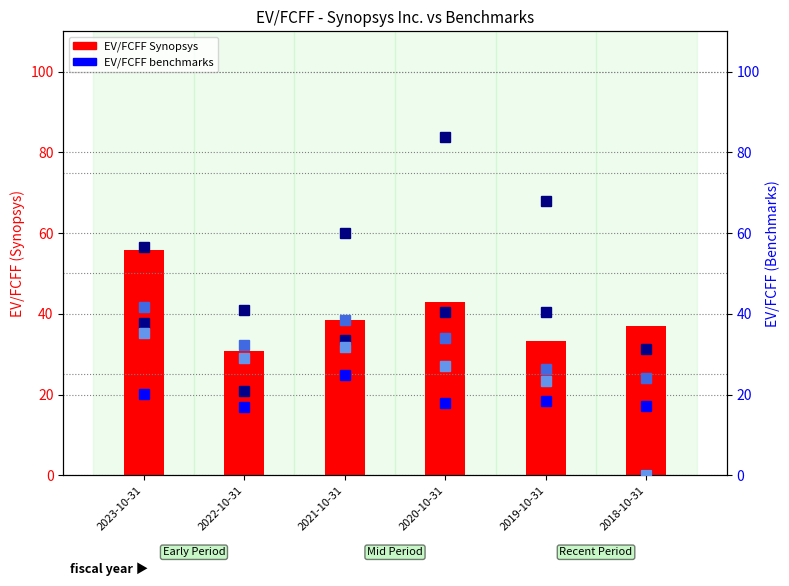

How many groups of bars are there?

6